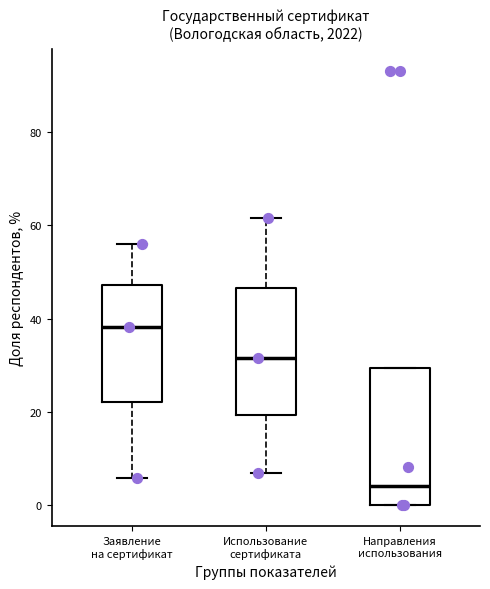

Which box has the highest median line?

Заявление на сертификат